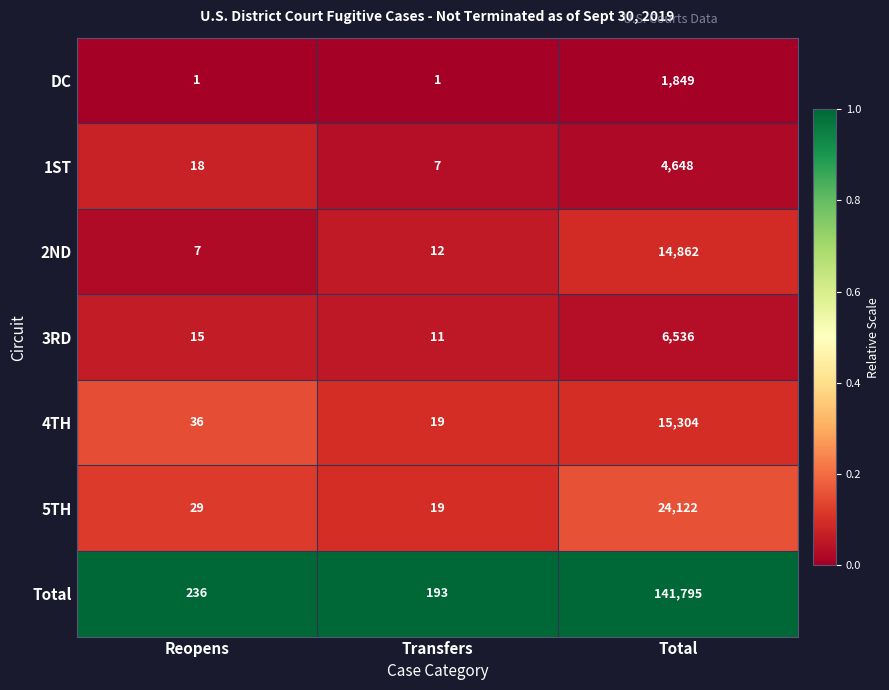

What is the average value of the 5TH series?

8057